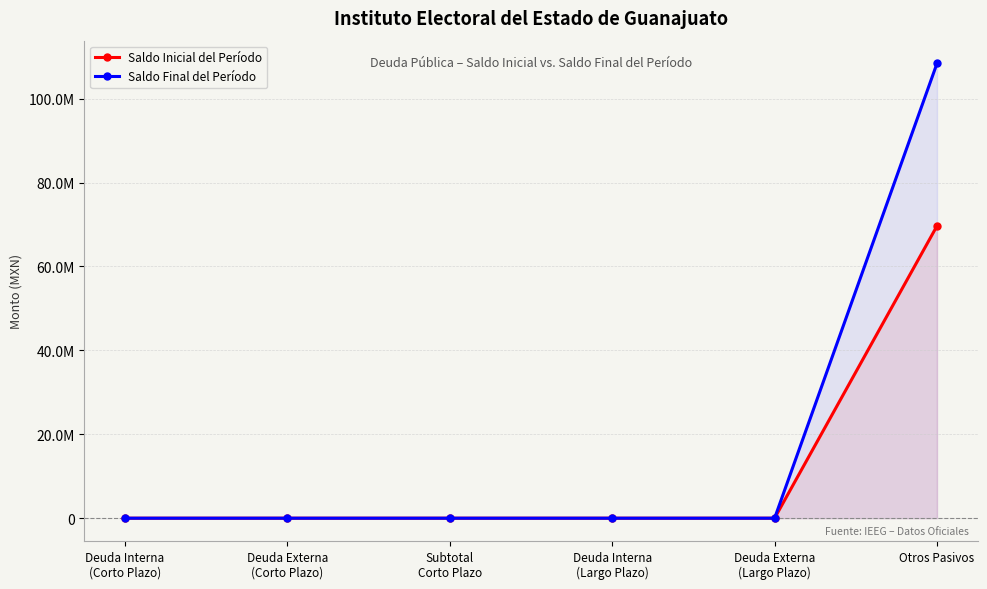

Is it true that Saldo Final del Período equals 0.0 at Subtotal
Corto Plazo?

True